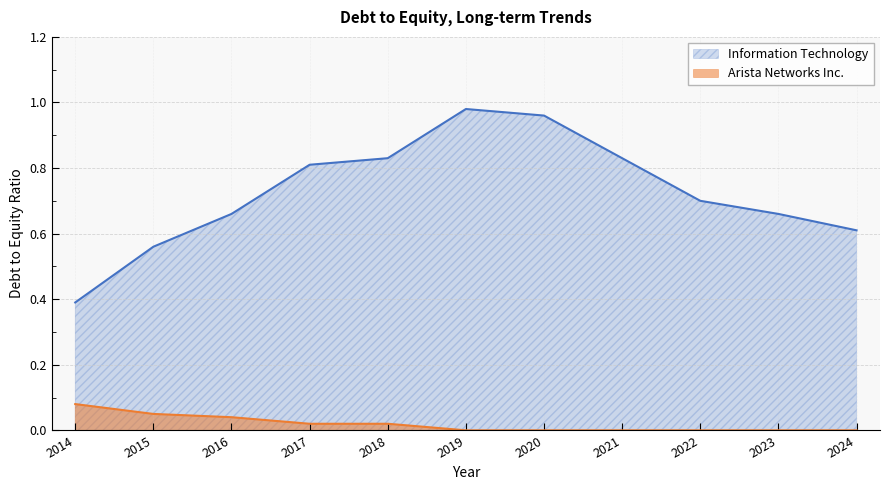

Which series has the largest total across all categories?

Information Technology